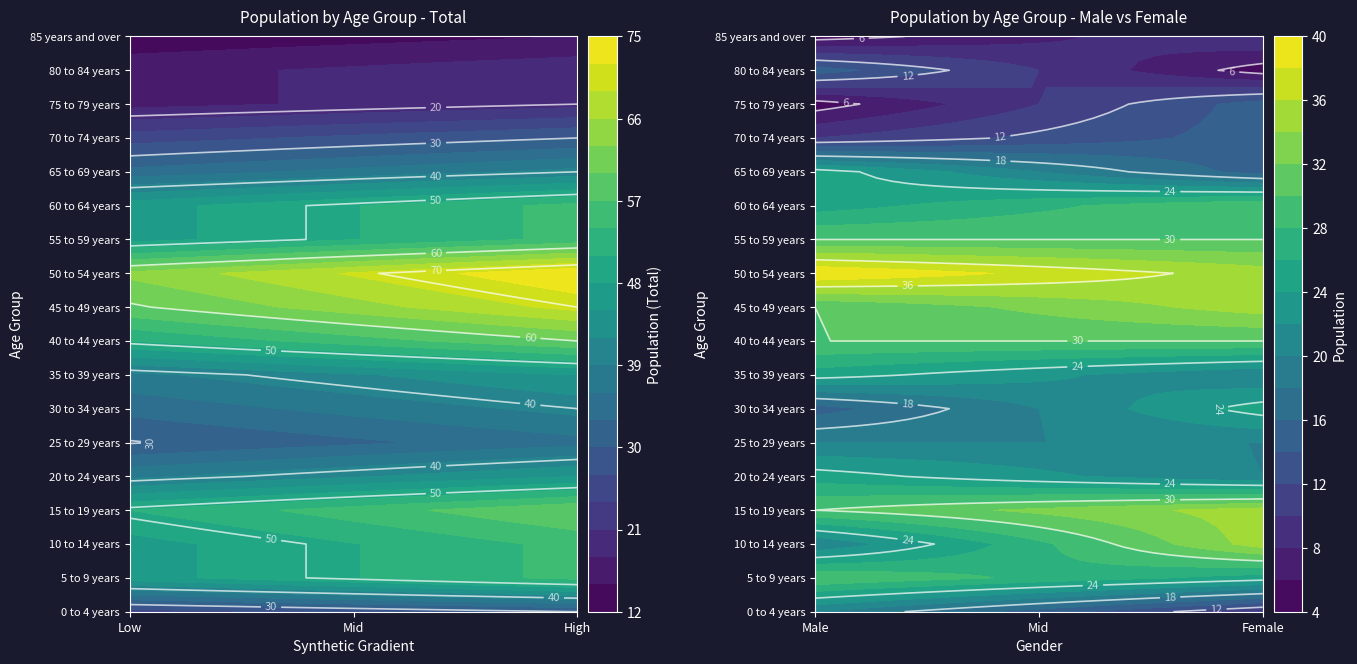

List the labels in order of 55 to 59 years value, smallest first.

1, 2, 0